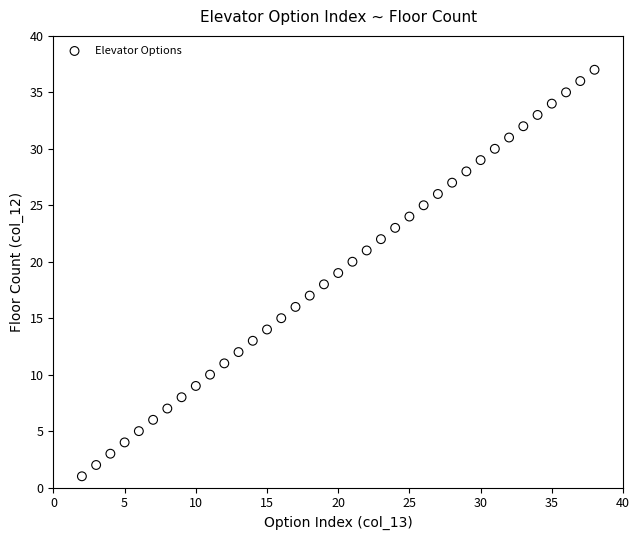

What is the range of Y values (max minus min)?

36